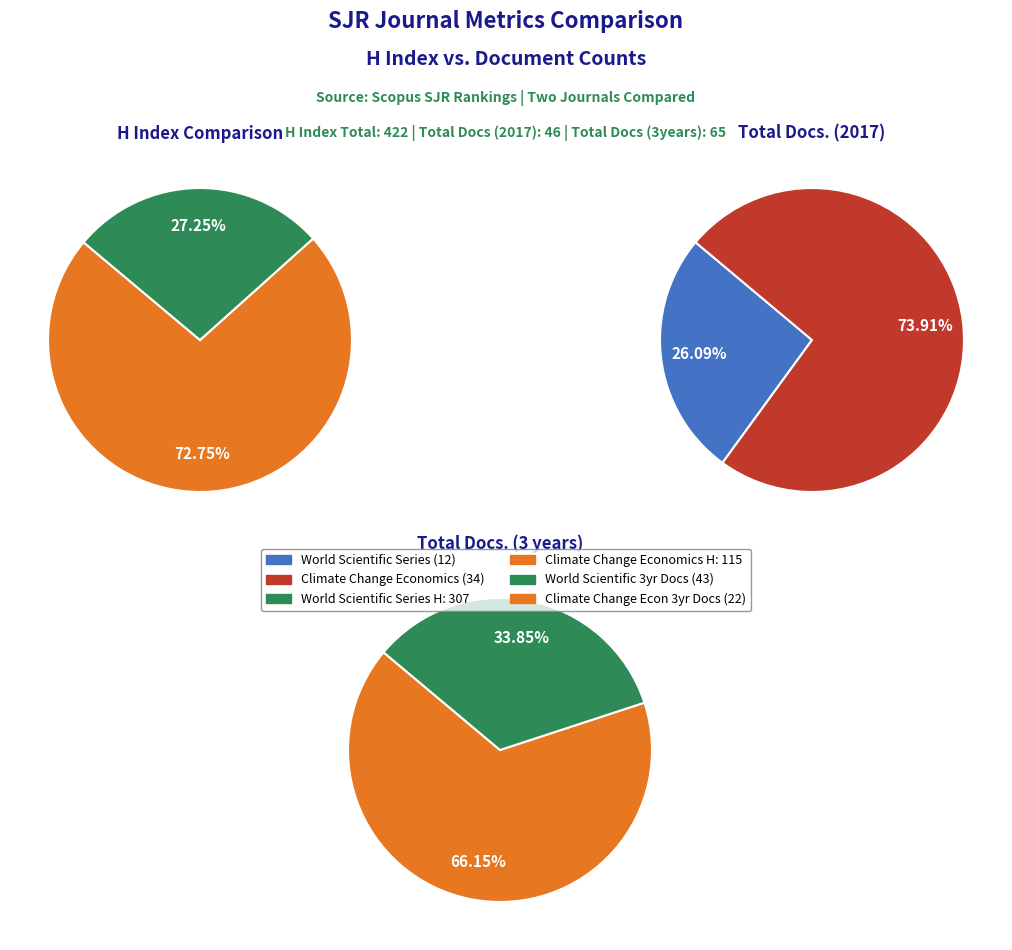

Is it true that World Scientific Series on Asia-Pacific is 66% of the pie?

False